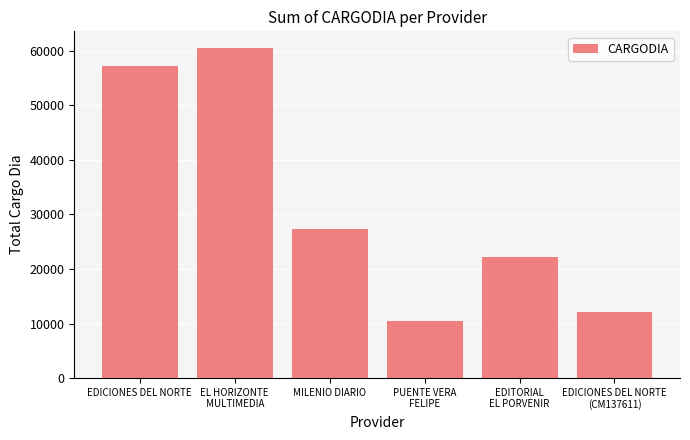

What is the smallest value displayed?

10440.0